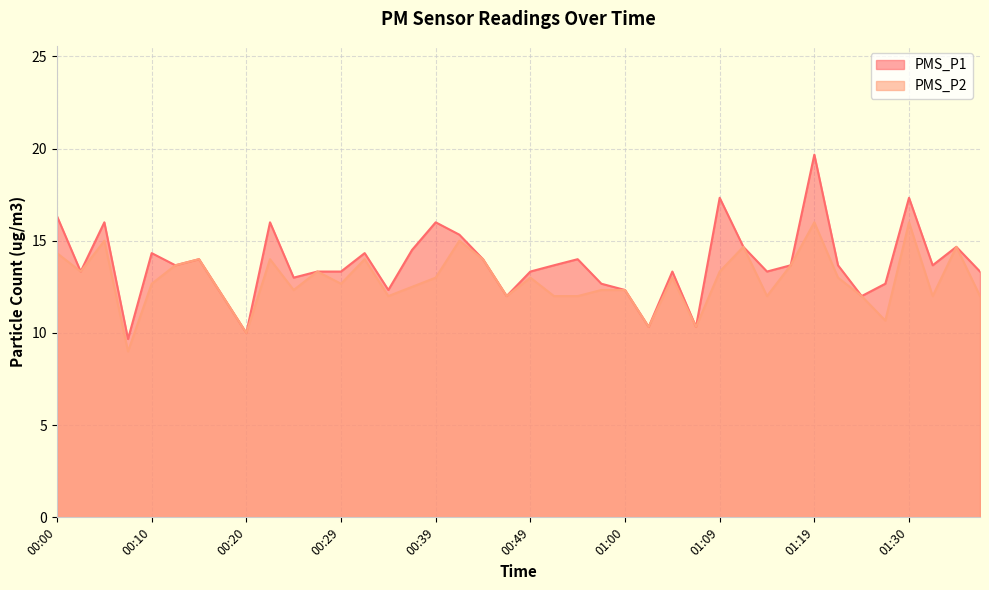

Reading right to left, extract all data points from this chart.

PMS_P1: 01:37=13.3	01:35=14.7	01:32=13.7	01:30=17.3	01:27=12.7	01:25=12.0	01:22=13.7	01:19=19.7	01:17=13.7	01:15=13.3	01:12=14.7	01:09=17.3	01:07=10.3	01:04=13.3	01:02=10.3	01:00=12.3	00:57=12.7	00:54=14.0	00:52=13.7	00:49=13.3	00:47=12.0	00:44=14.0	00:41=15.3	00:39=16.0	00:37=14.5	00:34=12.3	00:32=14.3	00:29=13.3	00:27=13.3	00:24=13.0	00:22=16.0	00:20=10.0	00:17=12.0	00:15=14.0	00:12=13.7	00:10=14.3	00:07=9.7	00:05=16.0	00:03=13.3	00:00=16.3
PMS_P2: 01:37=12.0	01:35=14.7	01:32=12.0	01:30=16.0	01:27=10.7	01:25=12.0	01:22=13.0	01:19=16.0	01:17=13.7	01:15=12.0	01:12=14.7	01:09=13.3	01:07=10.3	01:04=13.0	01:02=10.3	01:00=12.3	00:57=12.3	00:54=12.0	00:52=12.0	00:49=13.0	00:47=12.0	00:44=14.0	00:41=15.0	00:39=13.0	00:37=12.5	00:34=12.0	00:32=14.0	00:29=12.7	00:27=13.3	00:24=12.3	00:22=14.0	00:20=10.0	00:17=12.0	00:15=14.0	00:12=13.7	00:10=12.7	00:07=9.0	00:05=15.0	00:03=13.3	00:00=14.3